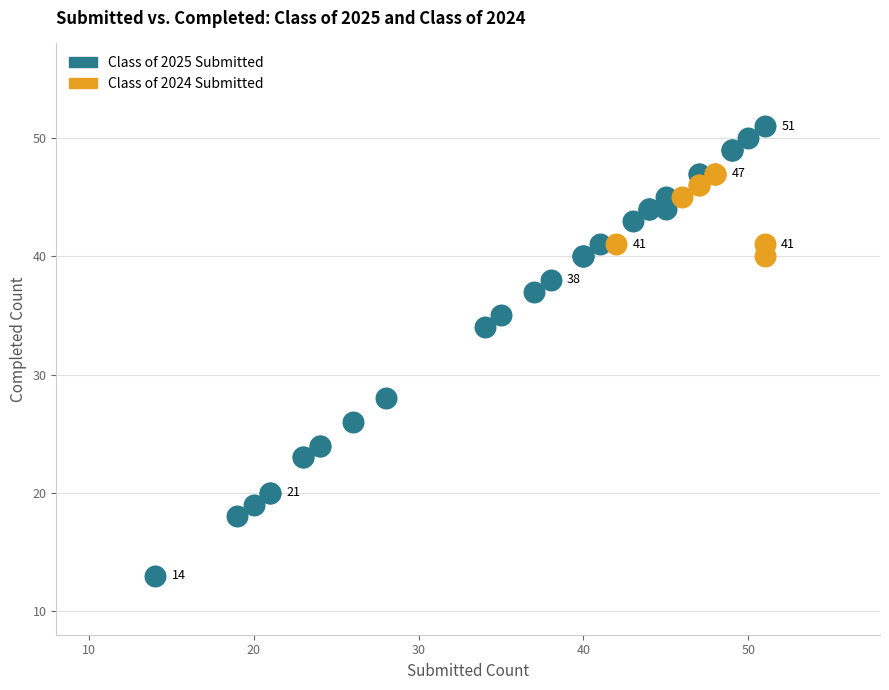

Which series contains the highest Y value?

Class of 2025 Submitted